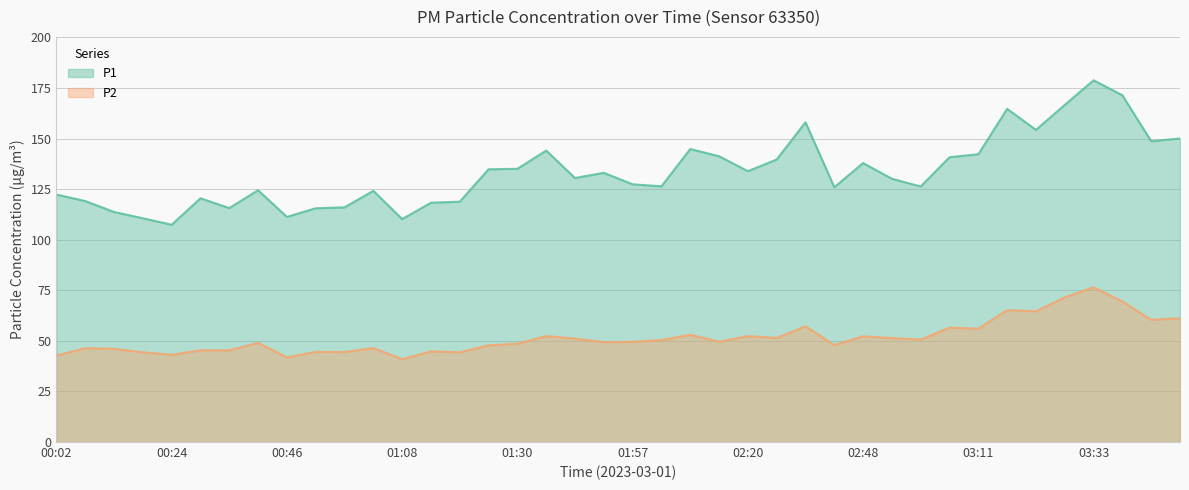

What is the lowest value of the P2 series?

41.0